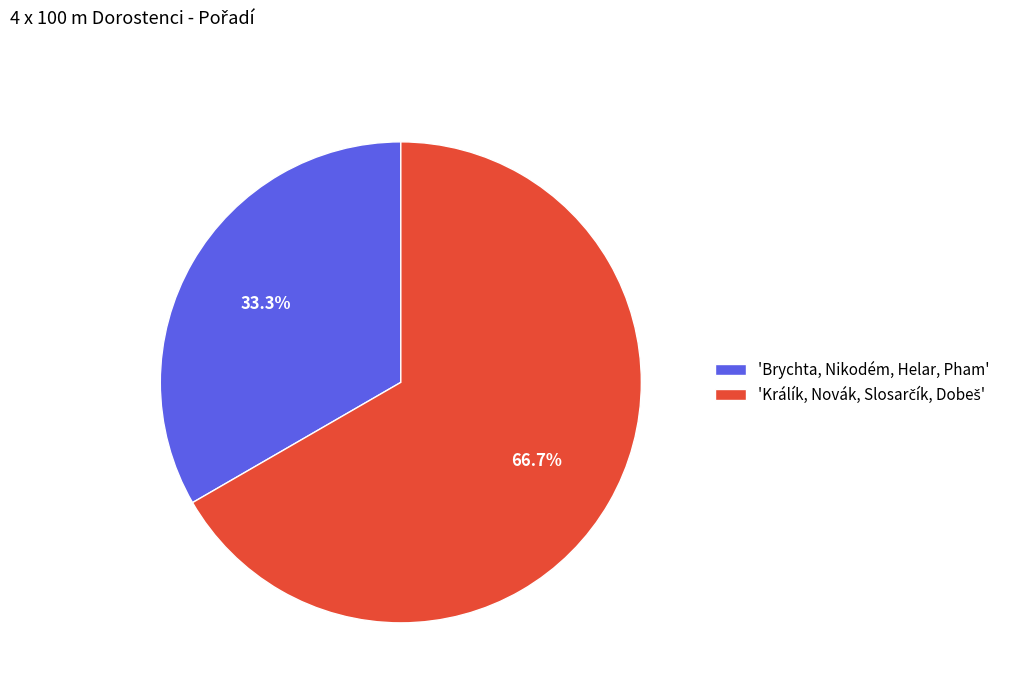

To the nearest percent, what is the difference between the largest and smallest slice percentages?

33%